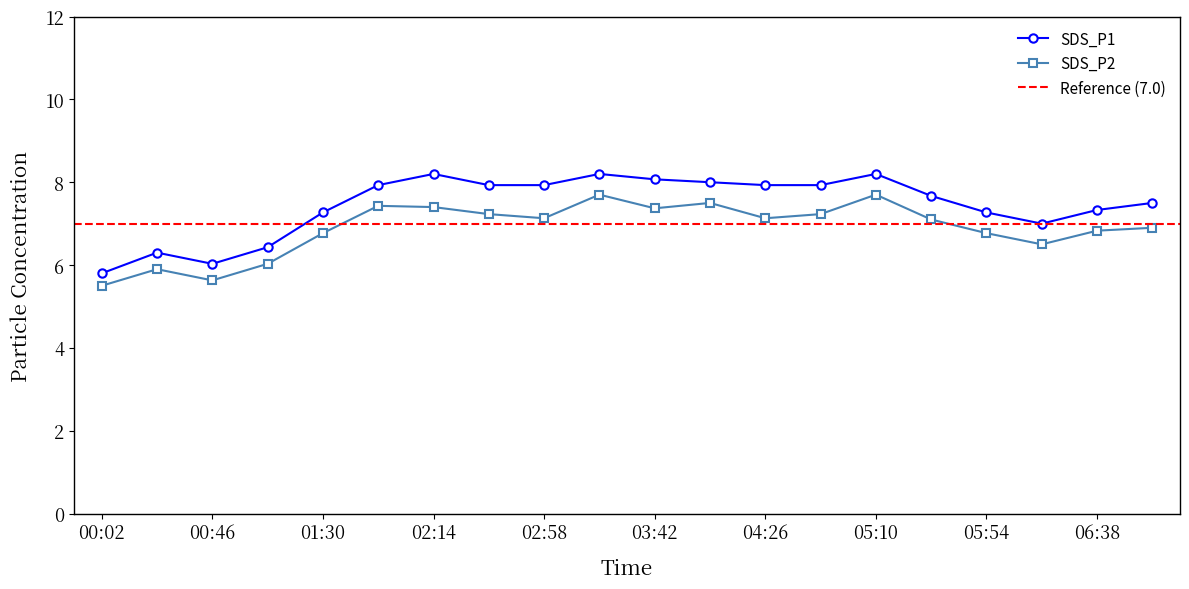

True or false: SDS_P1 and SDS_P2 cross at least once.

False